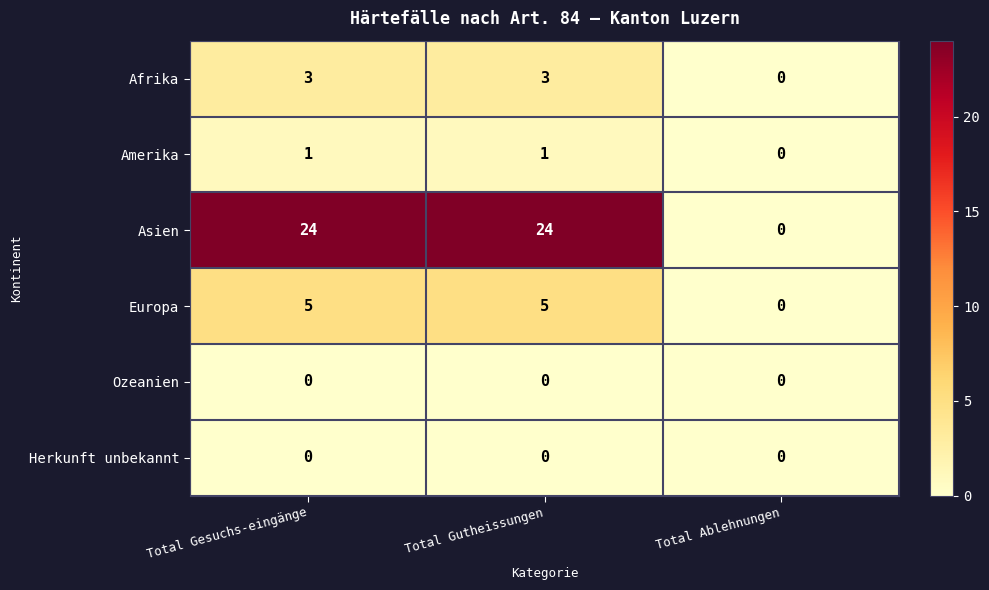

Which series has the largest total across all categories?

Asien